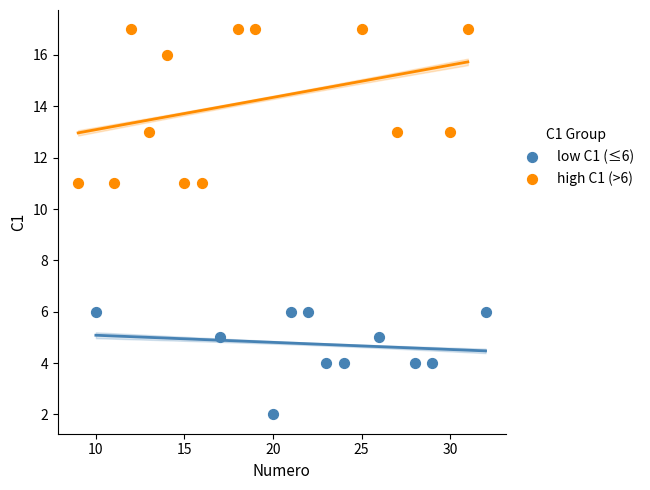

Which series reaches the minimum Y coordinate?

low C1 (≤6)